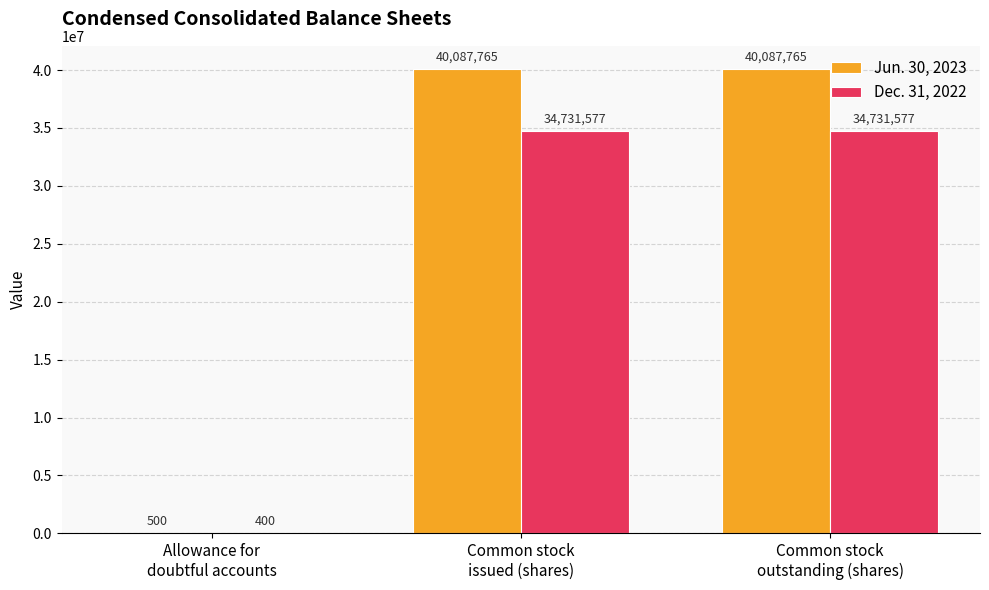

Which series has the largest total across all categories?

Jun. 30, 2023